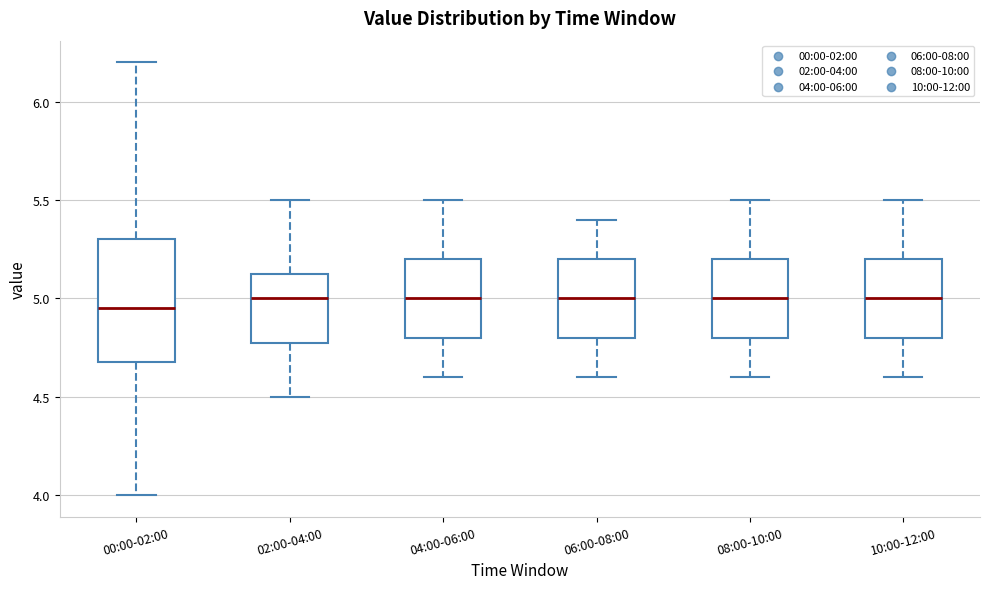

Where does the upper whisker of the box for 10:00-12:00 end on the y-axis? The values are not printed on the chart, so give them approximately, as read against the axis.

5.50